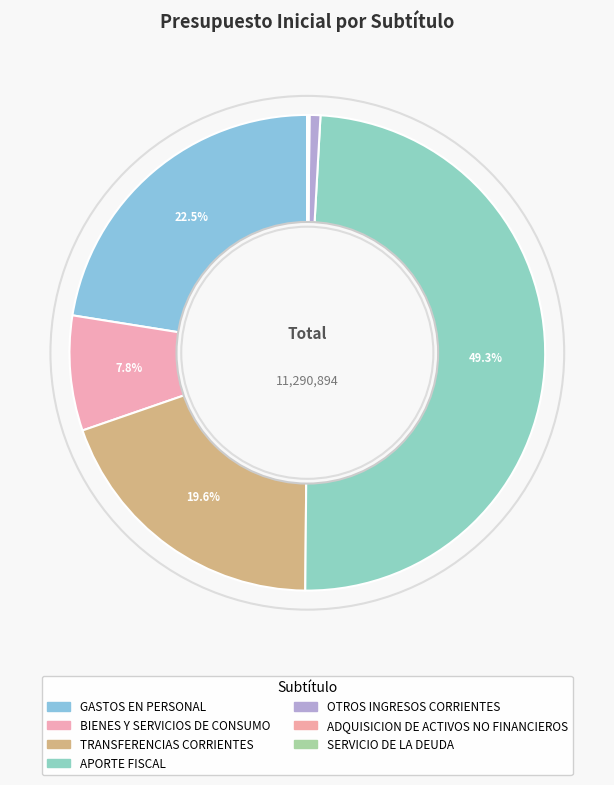

True or false: APORTE FISCAL accounts for 59% of the total.

False